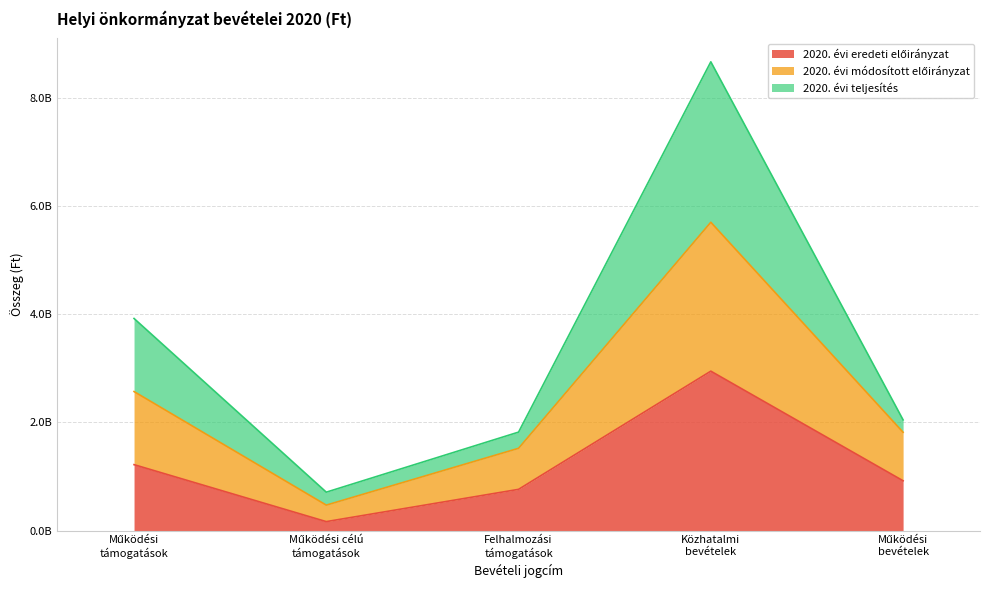

What position from the right is Felhalmozási
támogatások?

3